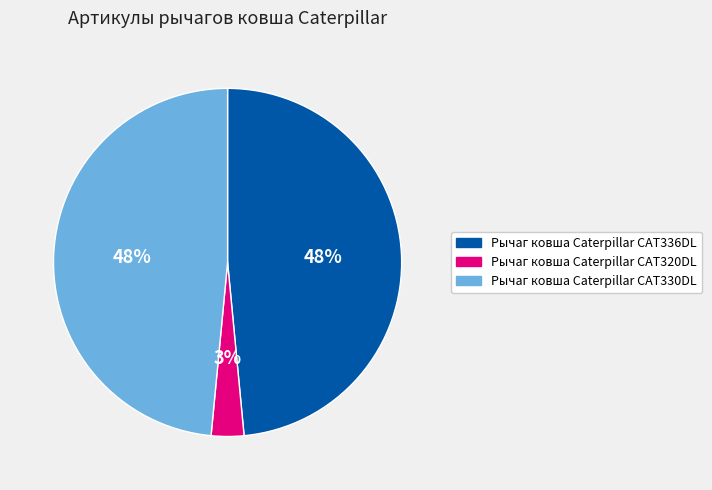

The Рычаг ковша Caterpillar CAT330DL slice represents 57% of the pie. True or false?

False